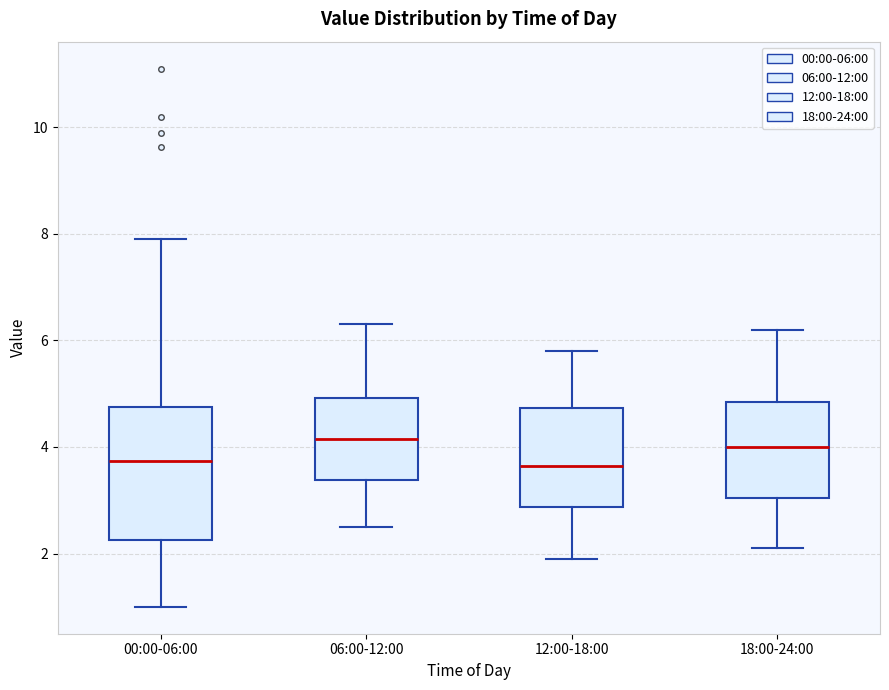

Reading left to right, read every box against the y-axis: the position of its median line, the range the box covers, and the ends of its whiskers. The values are not printed on the chart, so give them approximately, as read against the axis.

00:00-06:00: median 3.8, box 2.2 to 4.8, whiskers 1.0 to 8.0
06:00-12:00: median 4.2, box 3.4 to 5.0, whiskers 2.6 to 6.4
12:00-18:00: median 3.6, box 2.8 to 4.8, whiskers 2.0 to 5.8
18:00-24:00: median 4.0, box 3.0 to 4.8, whiskers 2.2 to 6.2